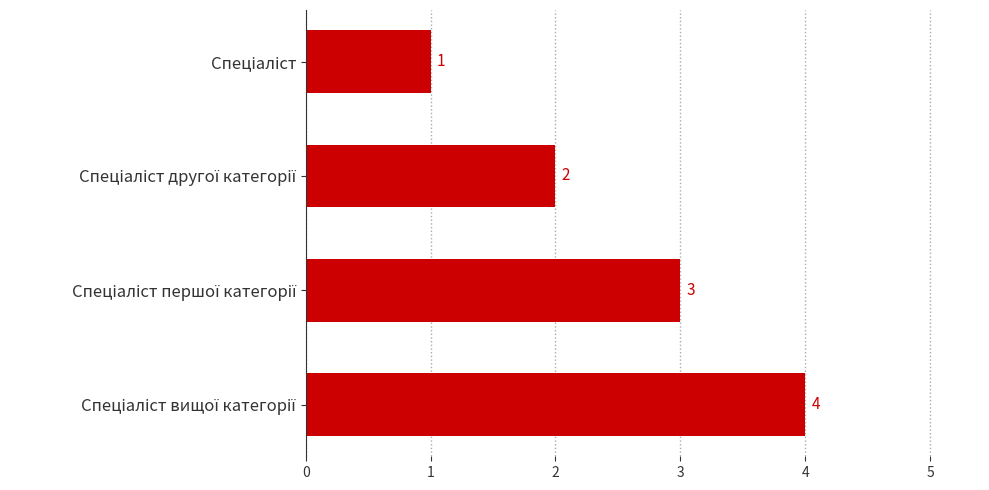

What is the maximum value shown in the chart?

4